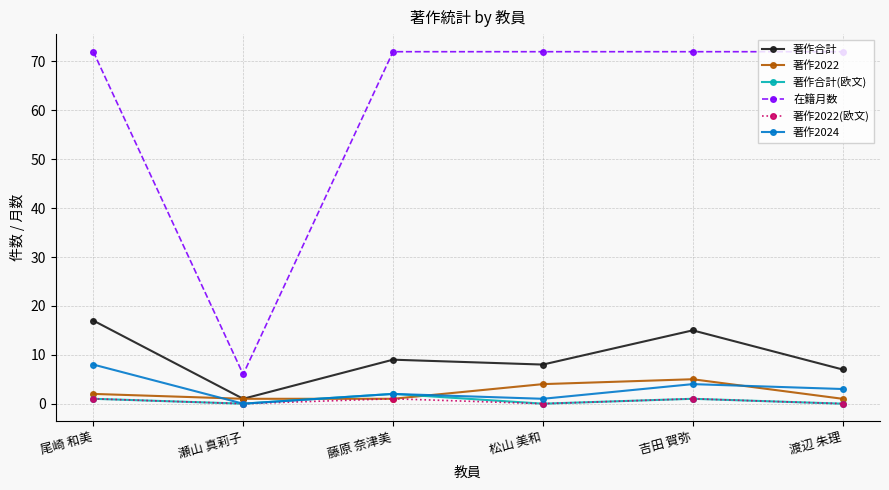

What position from the left is 藤原 奈津美?

3